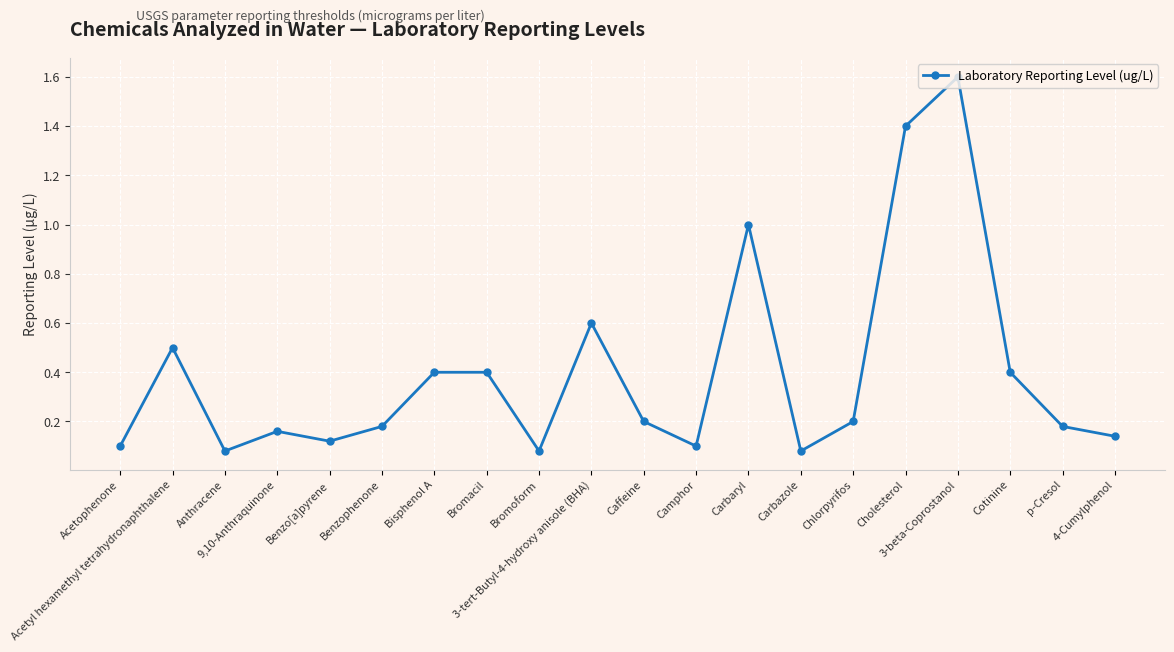

What position from the right is Carbazole?

7